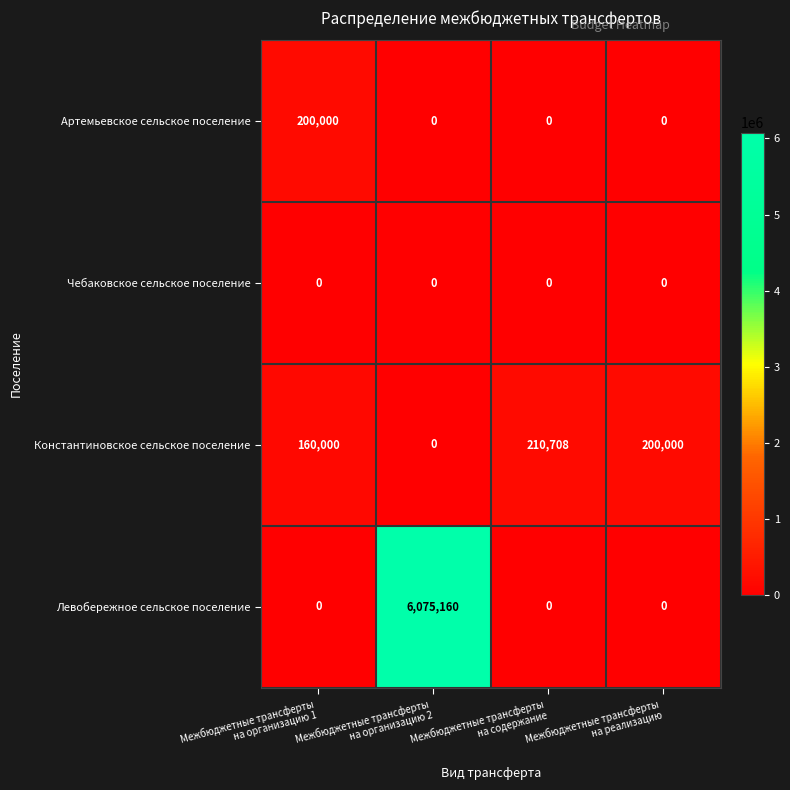

What is the difference between the maximum and minimum values in the Константиновское сельское поселение series?

210708